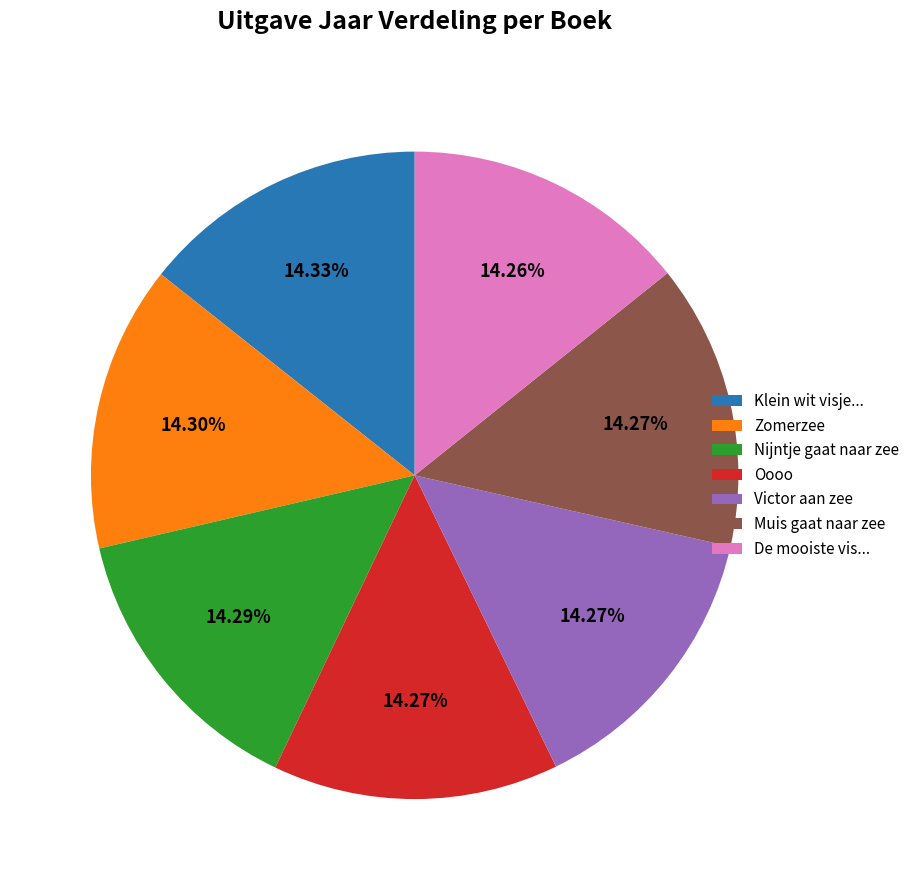

Is there any slice that represents more than half of the pie?

No